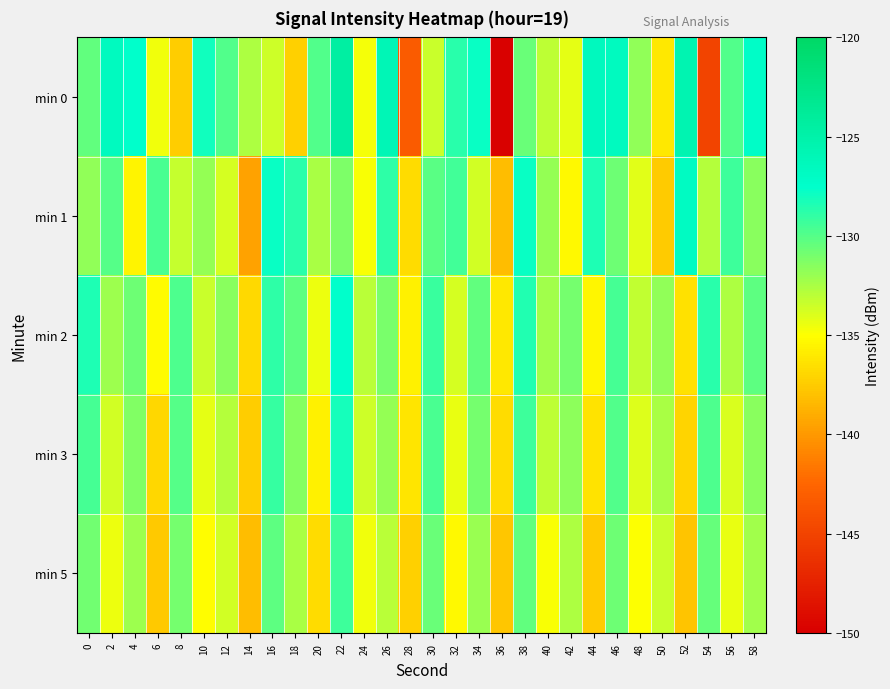

Reading left to right, list all the values displayed in this chart.

min 0: 0=-130.4	2=-126.6	4=-127.5	6=-134.6	8=-137.4	10=-128.0	12=-129.9	14=-132.6	16=-133.5	18=-137.3	20=-129.9	22=-124.5	24=-134.7	26=-125.9	28=-143.3	30=-133.4	32=-128.8	34=-127.8	36=-149.9	38=-130.6	40=-133.1	42=-134.3	44=-126.6	46=-126.7	48=-131.8	50=-136.1	52=-125.6	54=-144.9	56=-130.0	58=-127.2
min 1: 0=-131.7	2=-130.1	4=-135.5	6=-129.6	8=-133.3	10=-131.9	12=-133.7	14=-139.5	16=-127.7	18=-128.7	20=-132.5	22=-131.2	24=-134.8	26=-128.9	28=-136.7	30=-130.1	32=-129.4	34=-133.6	36=-138.2	38=-127.8	40=-131.9	42=-135.3	44=-128.4	46=-130.7	48=-134.1	50=-137.5	52=-126.9	54=-132.8	56=-129.3	58=-131.5
min 2: 0=-128.4	2=-132.1	4=-130.7	6=-135.2	8=-129.8	10=-133.4	12=-131.6	14=-136.8	16=-128.9	18=-130.3	20=-134.5	22=-127.6	24=-132.9	26=-131.1	28=-135.7	30=-129.2	32=-133.8	34=-130.4	36=-136.1	38=-128.5	40=-132.3	42=-130.9	44=-135.4	46=-129.6	48=-133.2	50=-131.8	52=-136.5	54=-128.7	56=-132.6	58=-130.2
min 3: 0=-129.5	2=-133.7	4=-131.3	6=-136.9	8=-130.0	10=-134.2	12=-132.8	14=-137.4	16=-129.1	18=-131.4	20=-135.6	22=-128.2	24=-133.5	26=-131.9	28=-136.2	30=-129.7	32=-134.4	34=-131.0	36=-136.7	38=-129.3	40=-133.1	42=-131.7	44=-136.4	46=-129.9	48=-134.0	50=-132.5	52=-137.1	54=-129.8	56=-133.9	58=-131.6
min 5: 0=-130.8	2=-134.5	4=-132.1	6=-137.6	8=-130.9	10=-135.1	12=-133.7	14=-138.2	16=-130.2	18=-132.5	20=-136.7	22=-129.3	24=-134.6	26=-132.9	28=-137.3	30=-130.6	32=-135.3	34=-132.0	36=-137.8	38=-130.4	40=-134.8	42=-132.6	44=-137.5	46=-130.7	48=-135.0	50=-133.4	52=-137.9	54=-130.5	56=-134.3	58=-132.2